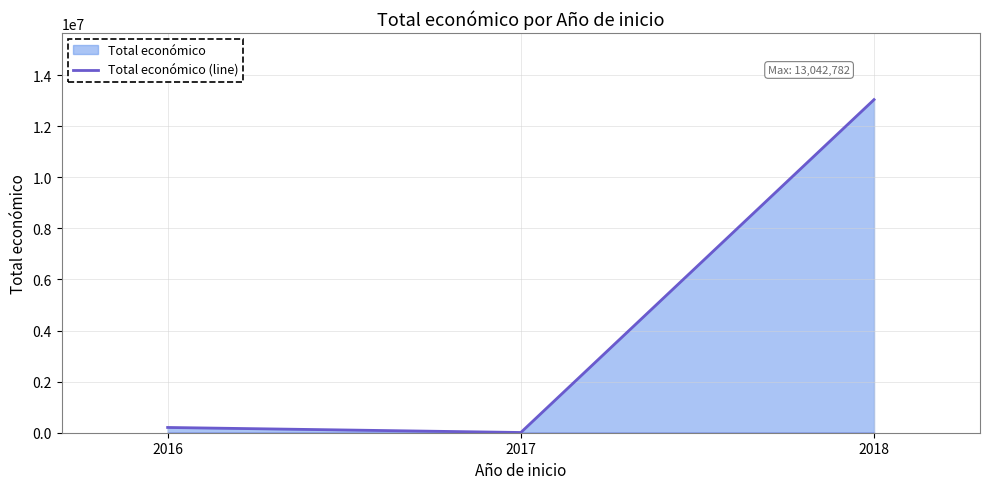

True or false: the data shows 205983 at 2016.

True